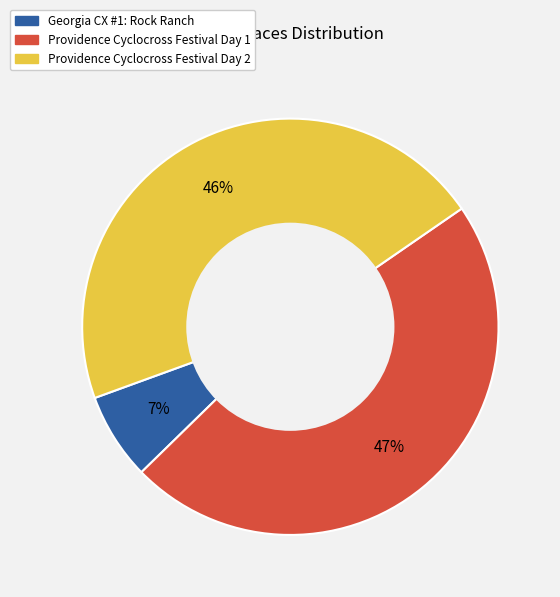

Is Providence Cyclocross Festival Day 2 the majority of the pie?

No